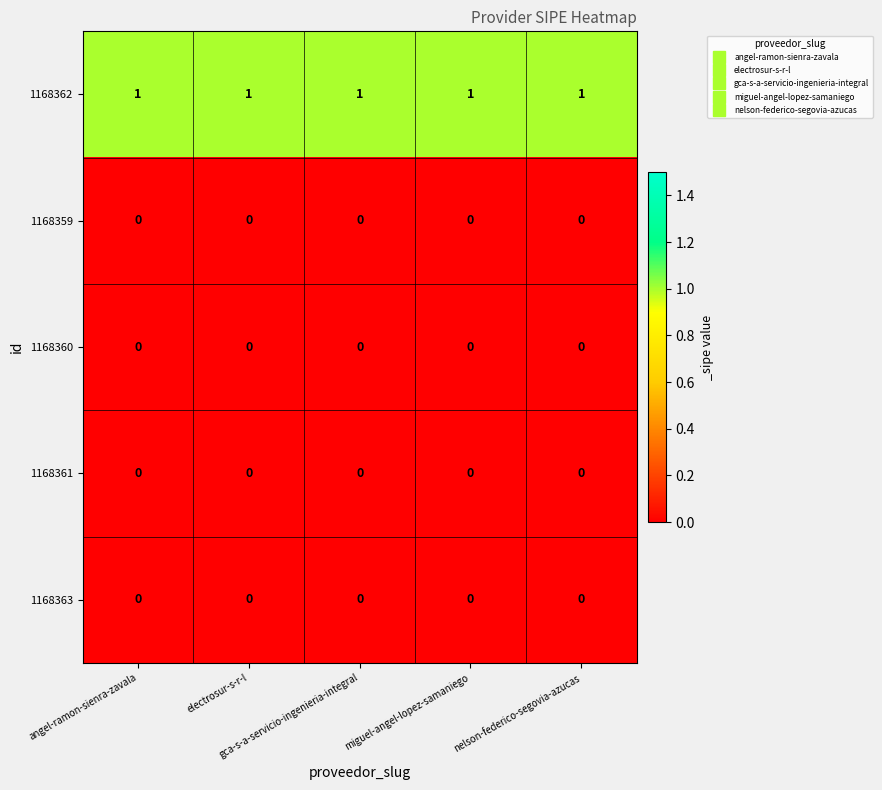

At how many categories does at least one series exceed 0?

5